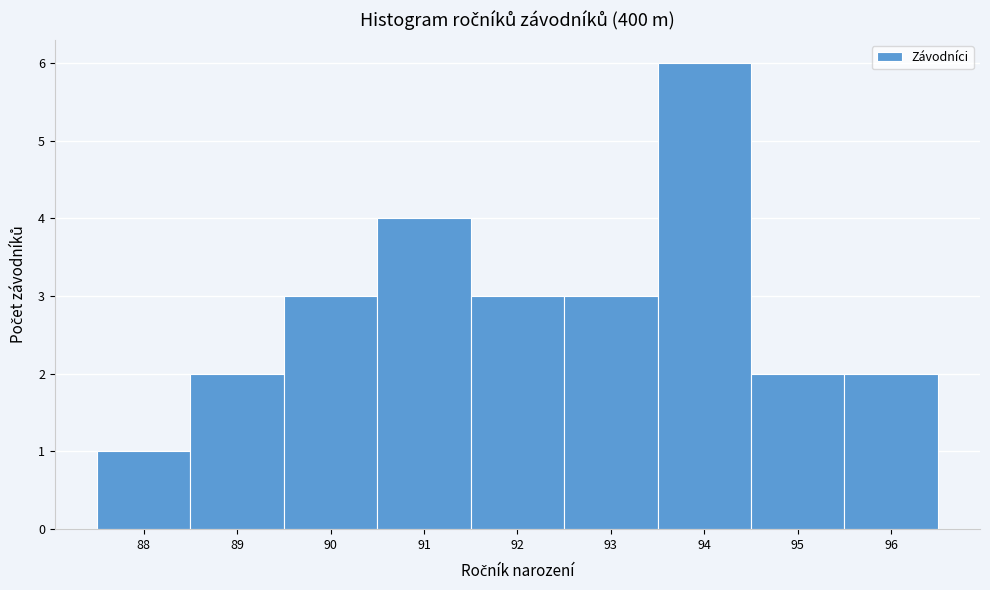

Reading left to right, list every bar in this chart as the range it spans on the x-axis followed by its height. The values are not printed on the chart, so give them approximately, as read against the axis.

87.5 to 88.5: 1
88.5 to 89.5: 2
89.5 to 90.5: 3
90.5 to 91.5: 4
91.5 to 92.5: 3
92.5 to 93.5: 3
93.5 to 94.5: 6
94.5 to 95.5: 2
95.5 to 96.5: 2